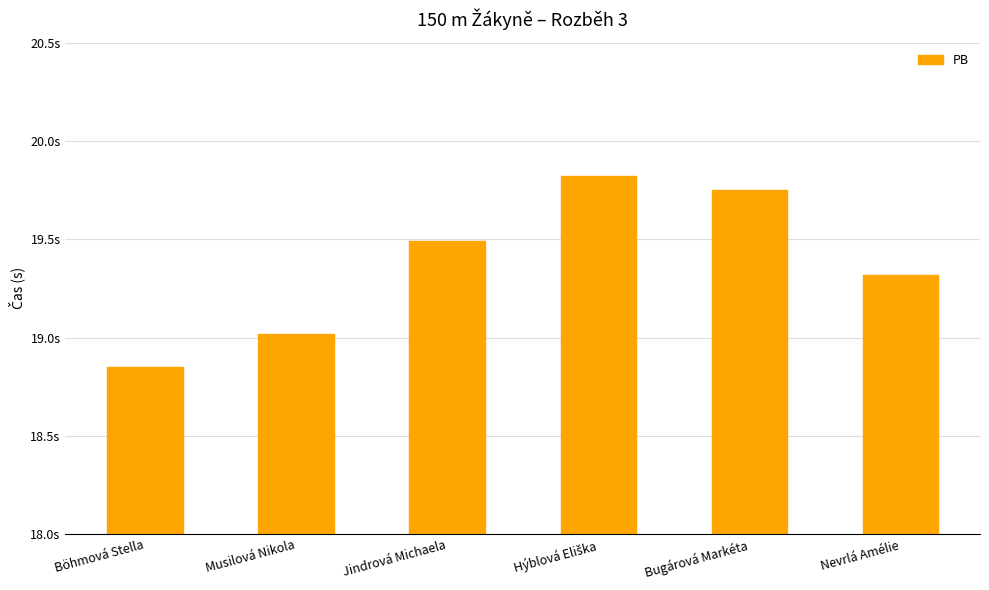

What is the ratio of the value at Böhmová Stella to the value at Nevrlá Amélie?

1.0